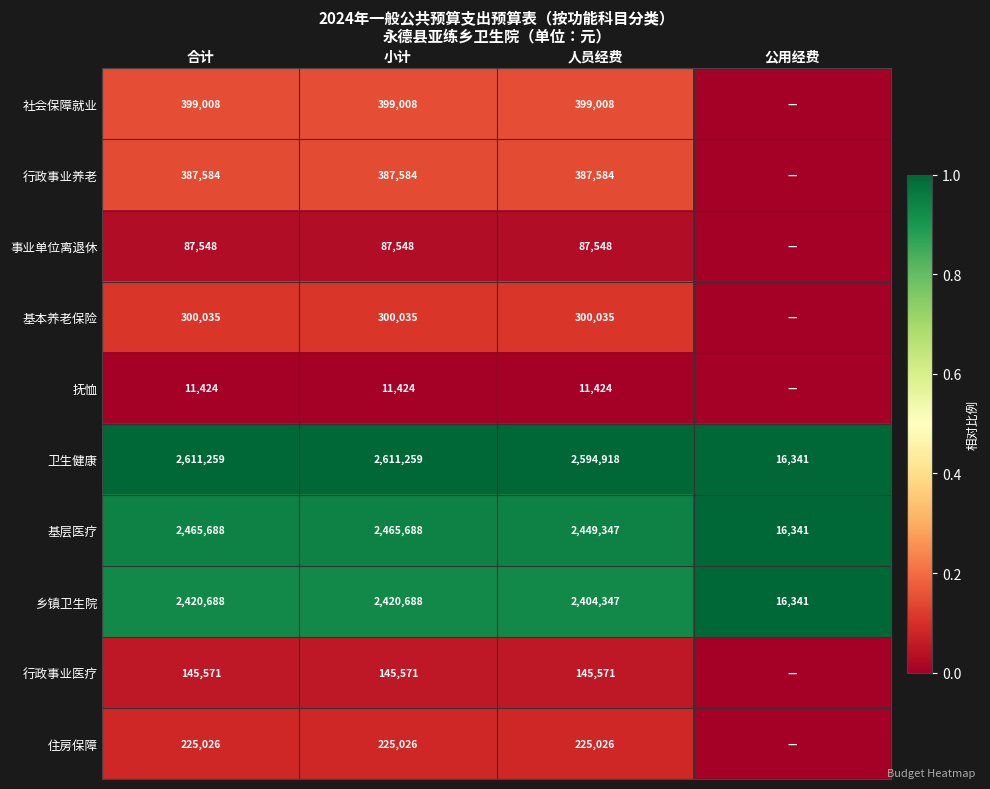

What is the total value across all series at 合计?

9053831